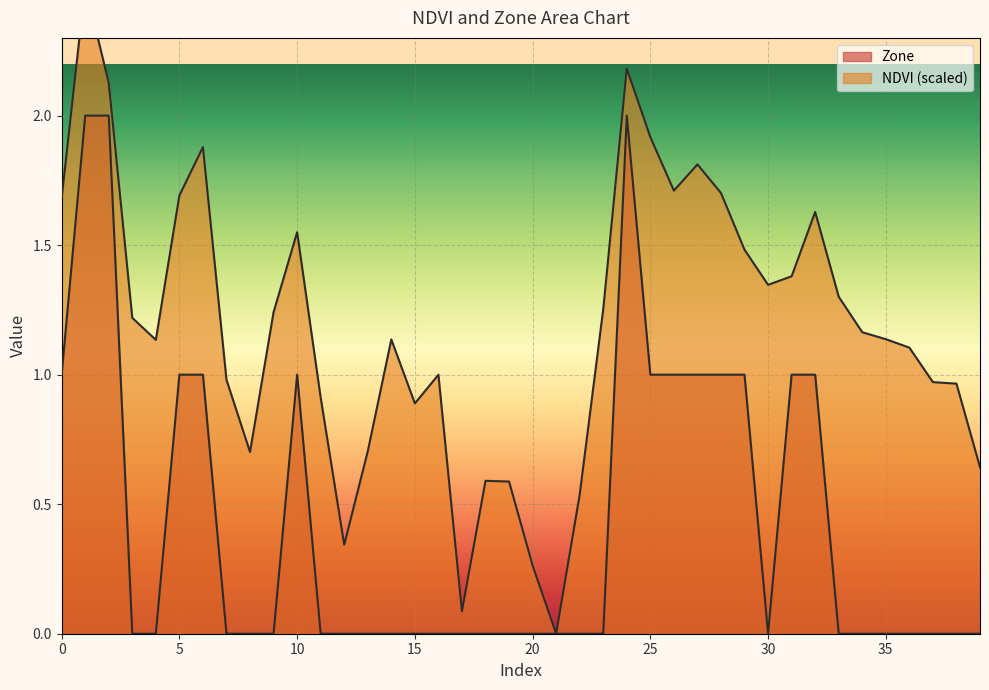

How many data points does each series have?

40